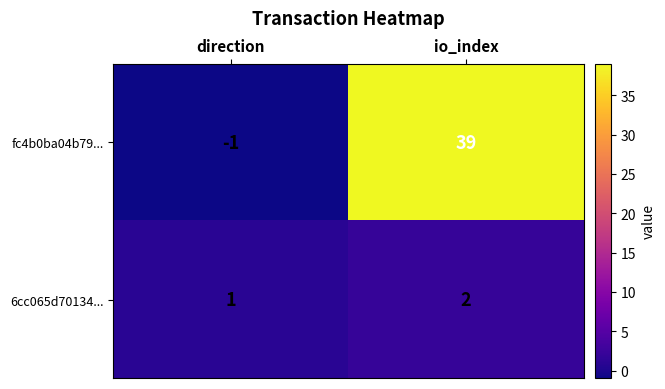

Reading right to left, list all the values displayed in this chart.

fc4b0ba04b79...: io_index=39	direction=-1
6cc065d70134...: io_index=2	direction=1